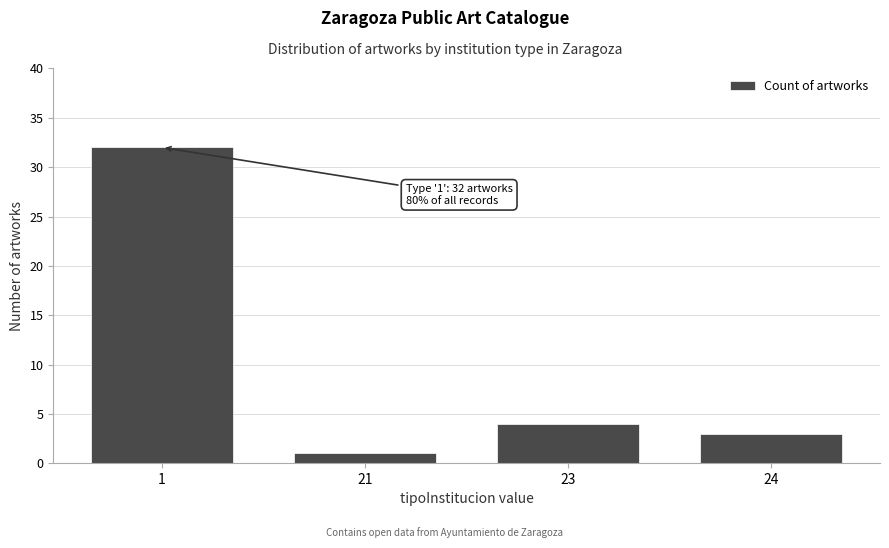

Reading right to left, what are all the values shown in this chart?

3	4	1	32